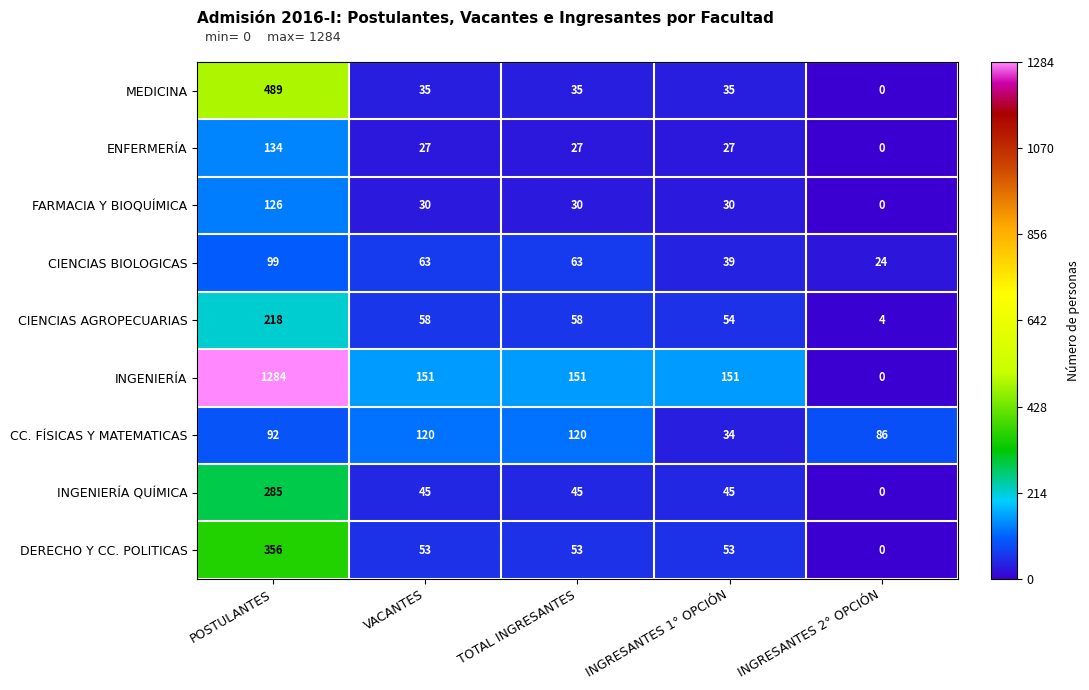

What is the spread (max minus min) of values at POSTULANTES?

1192